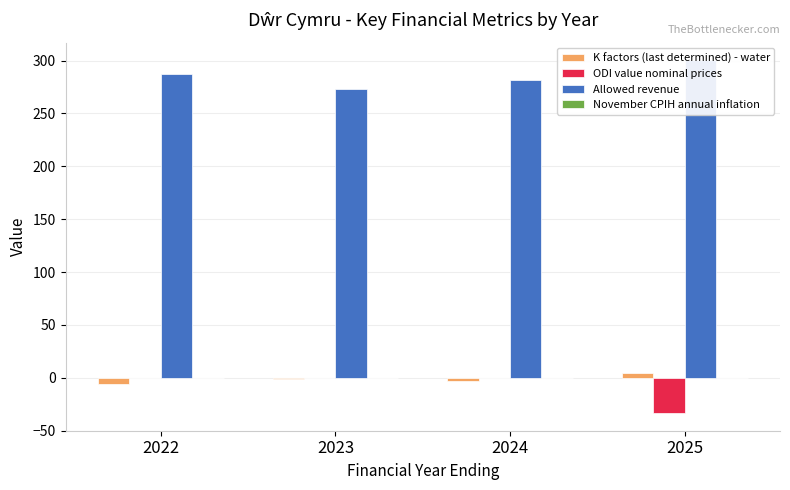

What is the sum of the Allowed revenue values at 2023 and 2025?

573.1